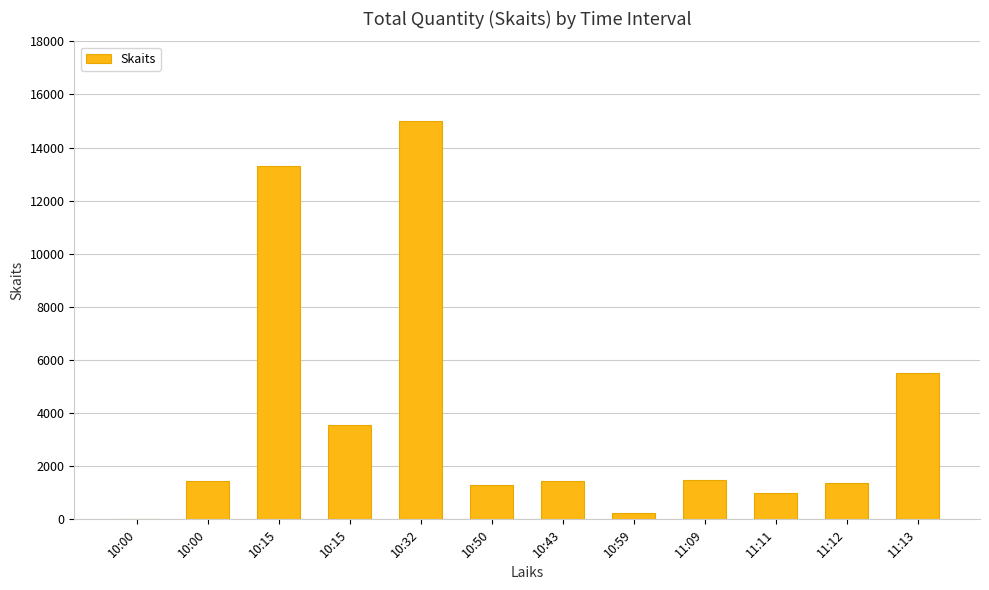

What is the difference between the second highest and minimum values?

13322